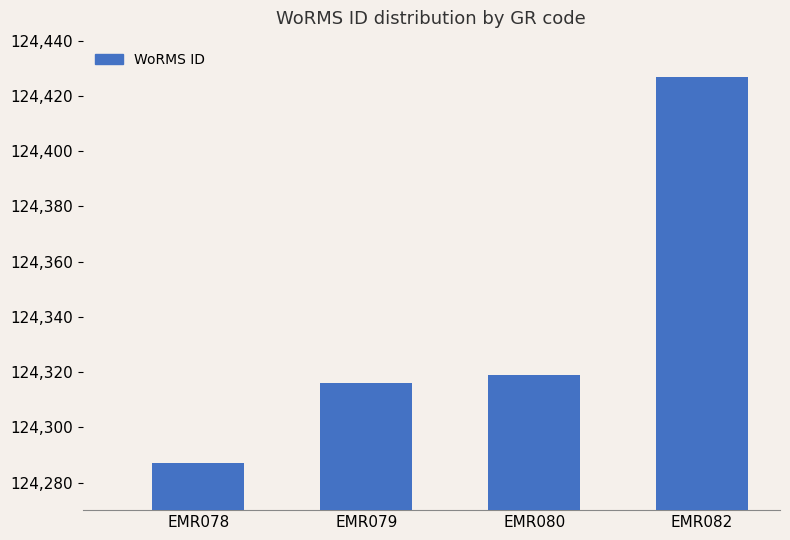

How many bars are there in total?

4